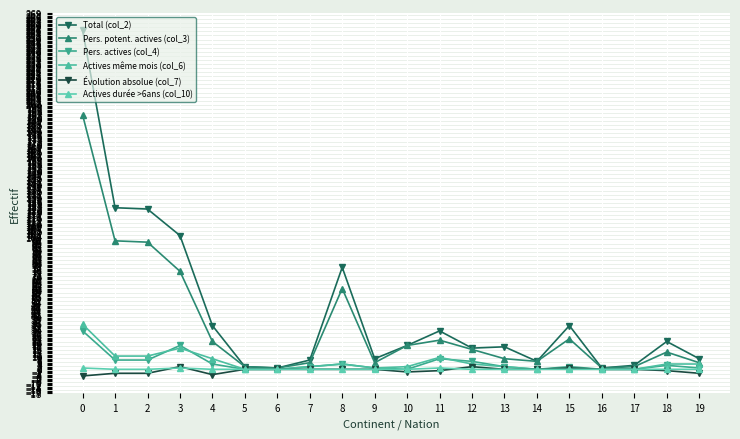

Rank the categories by Évolution absolue (col_7) value from highest to lowest.

3, 12, 15, 5, 6, 7, 8, 9, 13, 14, 16, 17, 11, 18, 10, 1, 2, 19, 4, 0